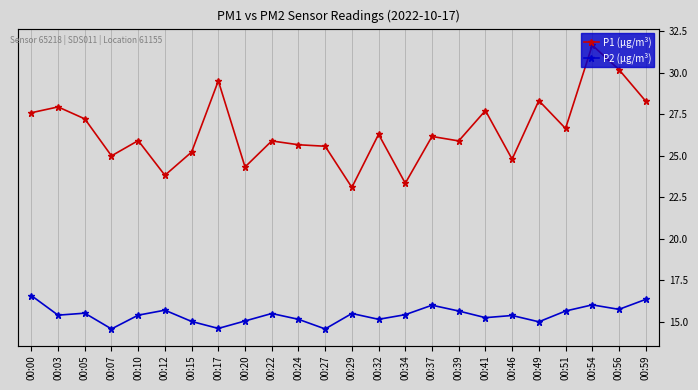

What is the value of the P2 (µg/m³) point at the 12th from the left?

14.6